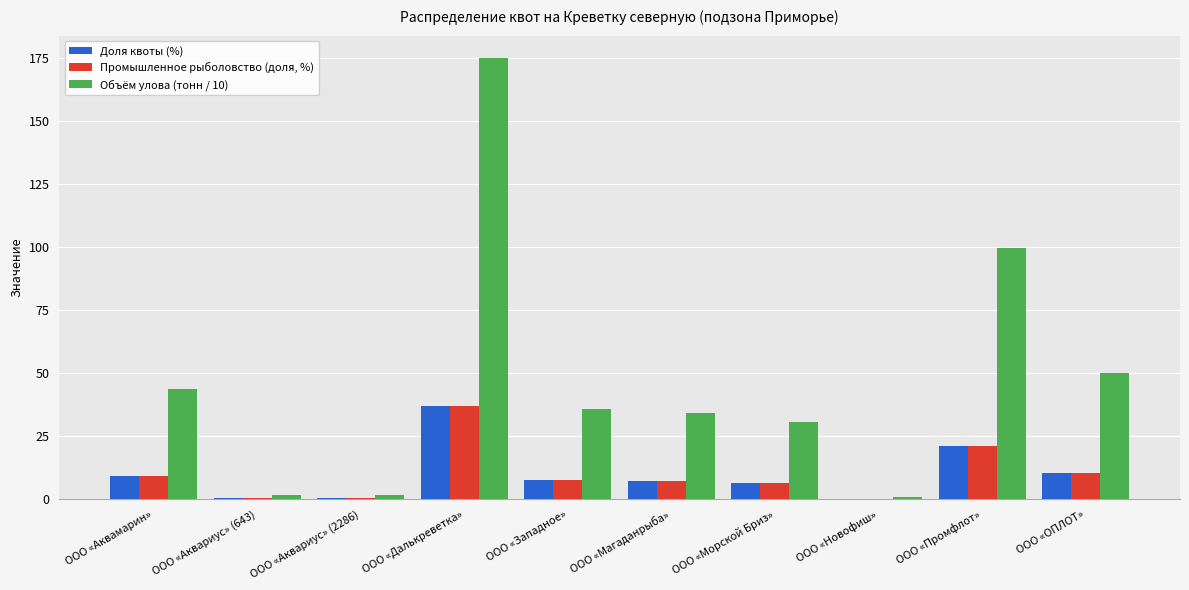

Between ООО «Аквамарин» and ООО «Далькреветка», which series saw the biggest shift?

Объём улова (тонн / 10)